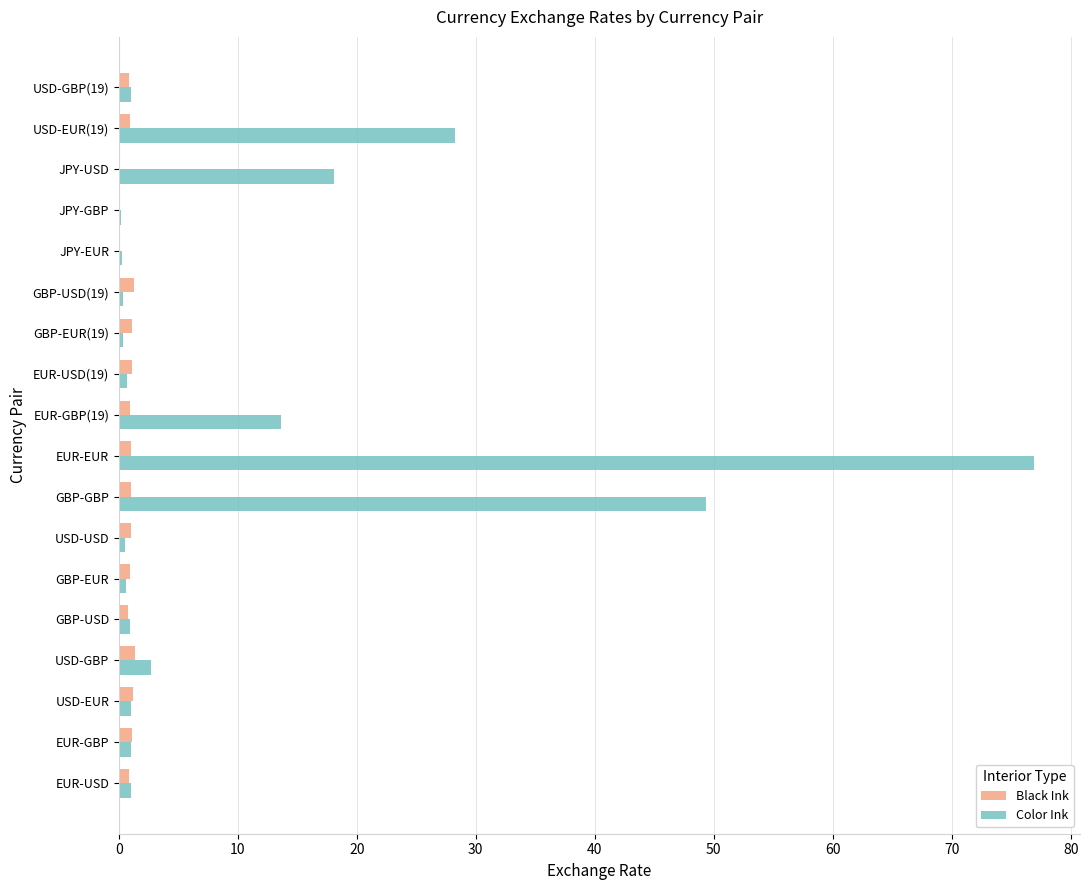

Which series has the largest total across all categories?

Color Ink